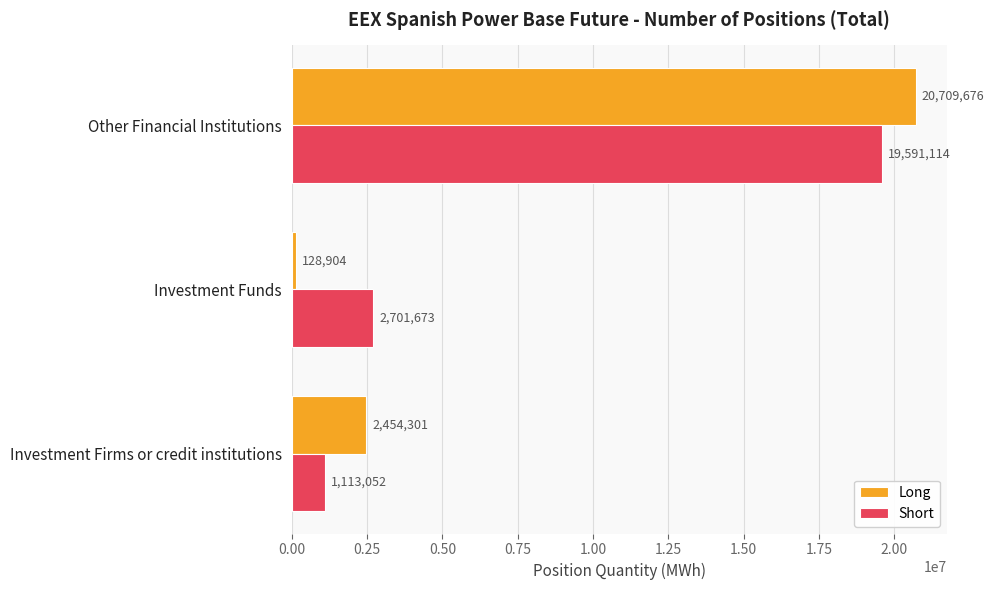

The value of Short at Investment Firms or credit institutions is 392879. True or false?

False